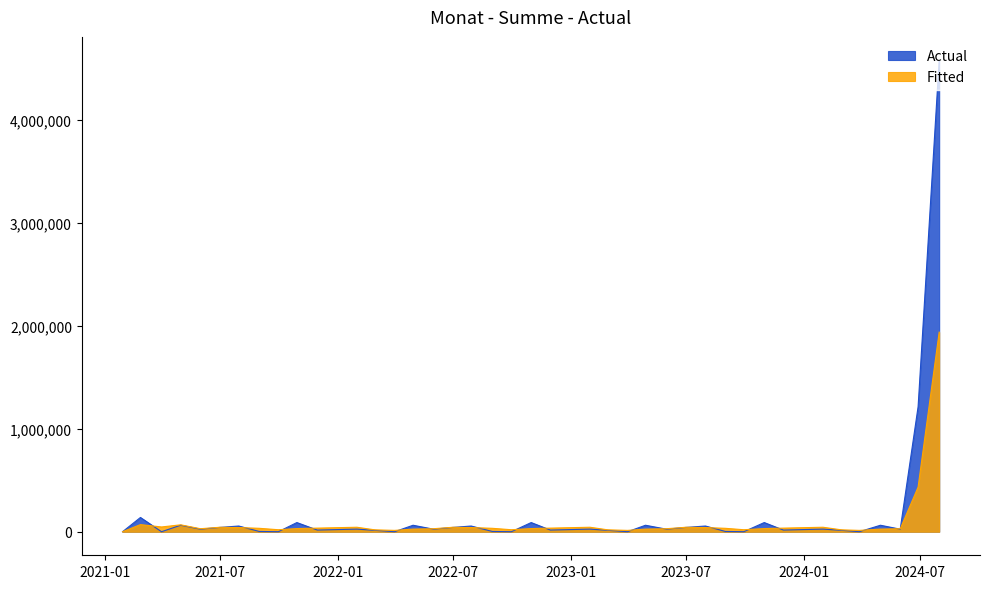

Reading left to right, extract all data points from this chart.

2021-01-29=0.0	2021-02-26=138457.5	2021-03-31=0.0	2021-04-30=62860.0	2021-05-31=24705.0	2021-06-30=41548.0	2021-07-30=55359.2	2021-08-31=2663.5	2021-09-30=0.0	2021-10-29=89003.8	2021-11-30=16150.0	2022-01-31=25269.2	2022-02-28=13468.5	2022-03-31=0.0	2022-04-29=62860.0	2022-05-31=24705.0	2022-06-30=41548.0	2022-07-29=55359.2	2022-08-31=2663.5	2022-09-30=0.0	2022-10-31=89003.8	2022-11-30=16150.0	2023-01-31=25269.2	2023-02-28=13468.5	2023-03-31=0.0	2023-04-28=62860.0	2023-05-31=24705.0	2023-06-30=41548.0	2023-07-31=55359.2	2023-08-31=2663.5	2023-09-29=0.0	2023-10-31=89003.8	2023-11-30=16150.0	2024-01-31=25269.2	2024-02-29=13468.5	2024-03-28=0.0	2024-04-30=62860.0	2024-05-31=24705.0	2024-06-28=1215548.0	2024-07-31=4581359.2